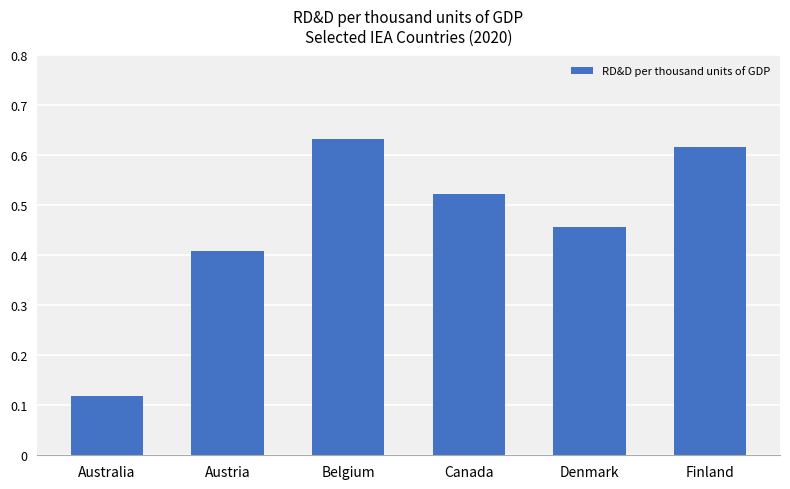

What is the change in value from Denmark to Finland?

+0.2